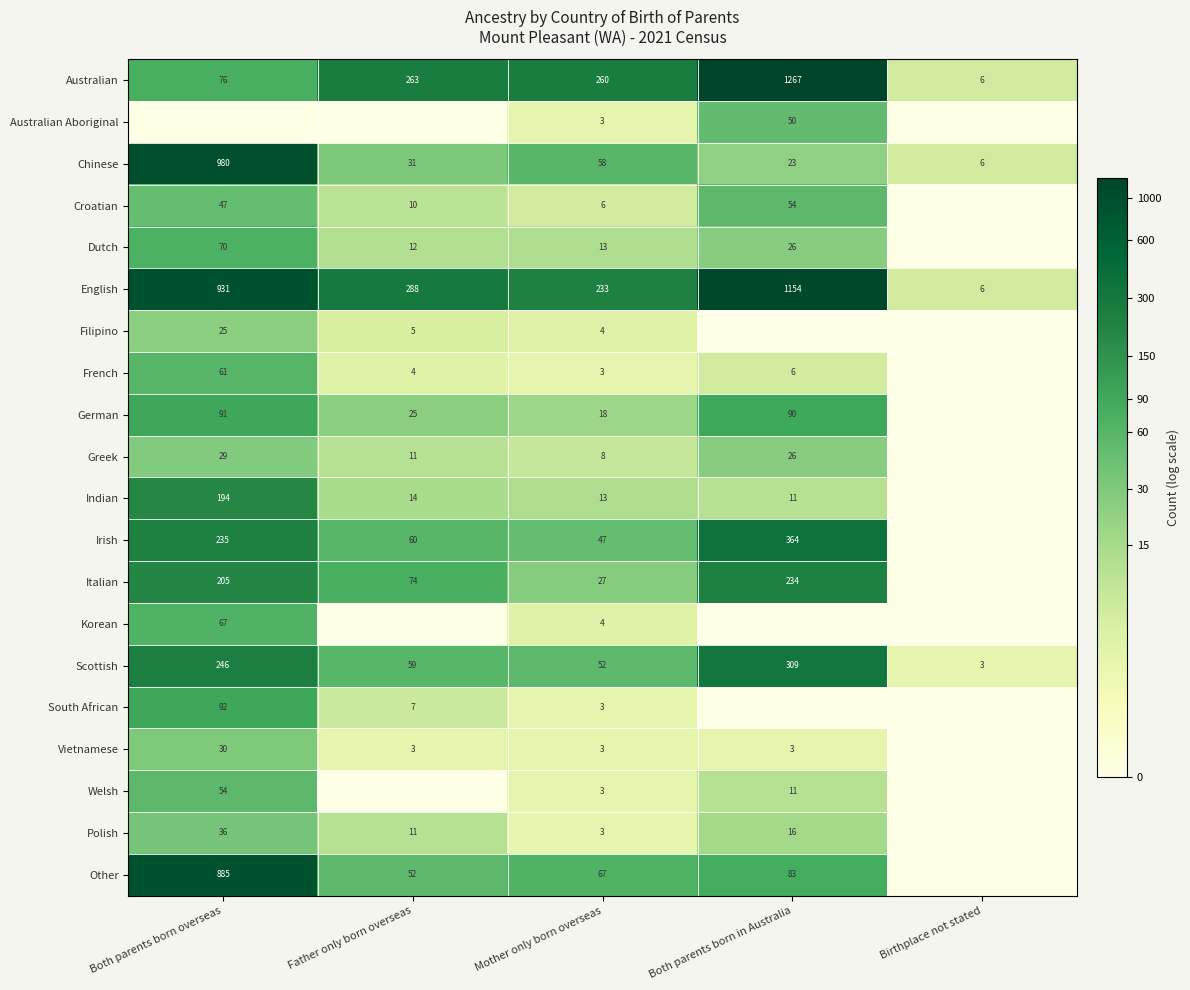

The Scottish series shows 98 at Both parents born in Australia. True or false?

False